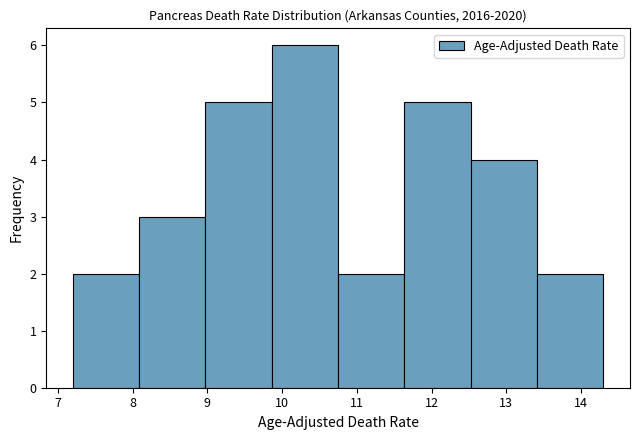

How tall is the bar that spans 13.4 to 14.3 on the x-axis? Neither the bar edges nor the heights are printed on the chart, so give them approximately, as read against the axes.

2